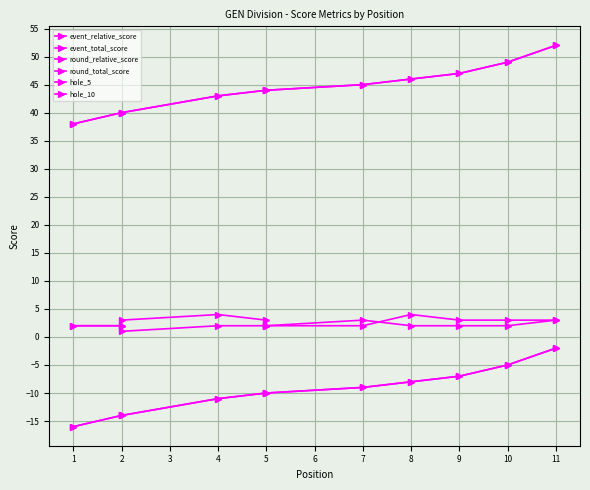

Which series has the largest range (max minus min)?

event_relative_score